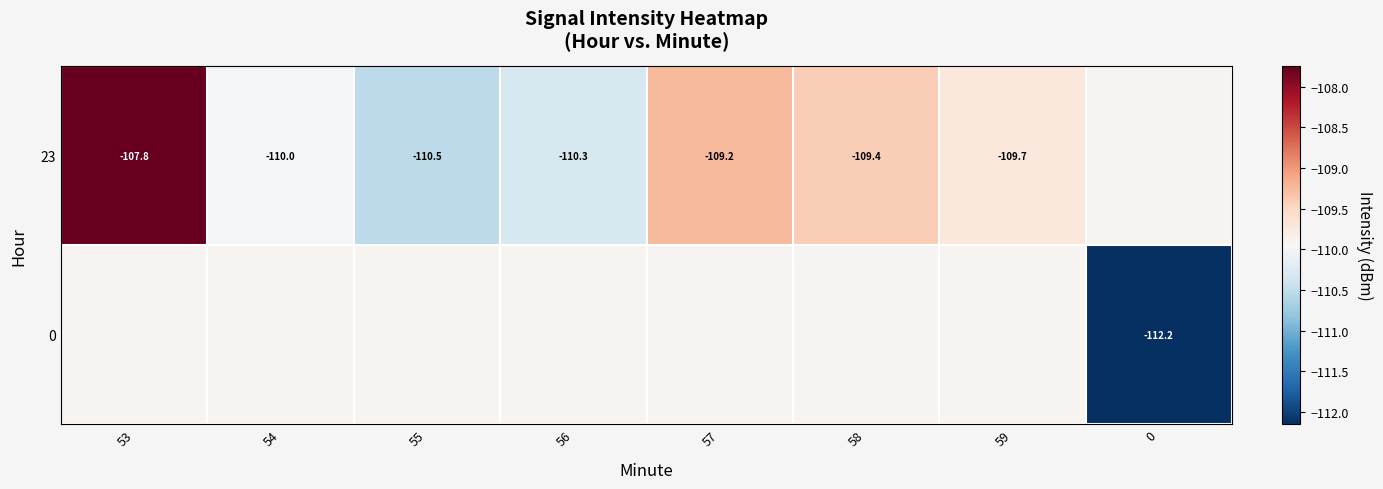

At 57, list the series in order from largest to smallest.

23, 0